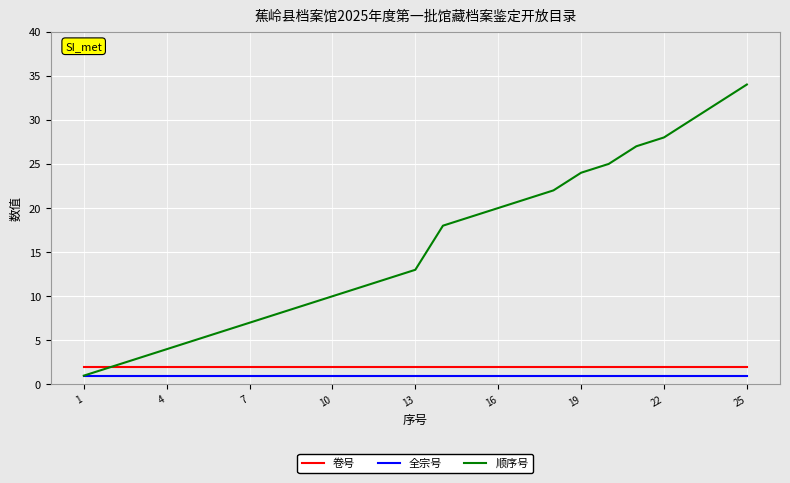

What is the minimum value for 顺序号?

1